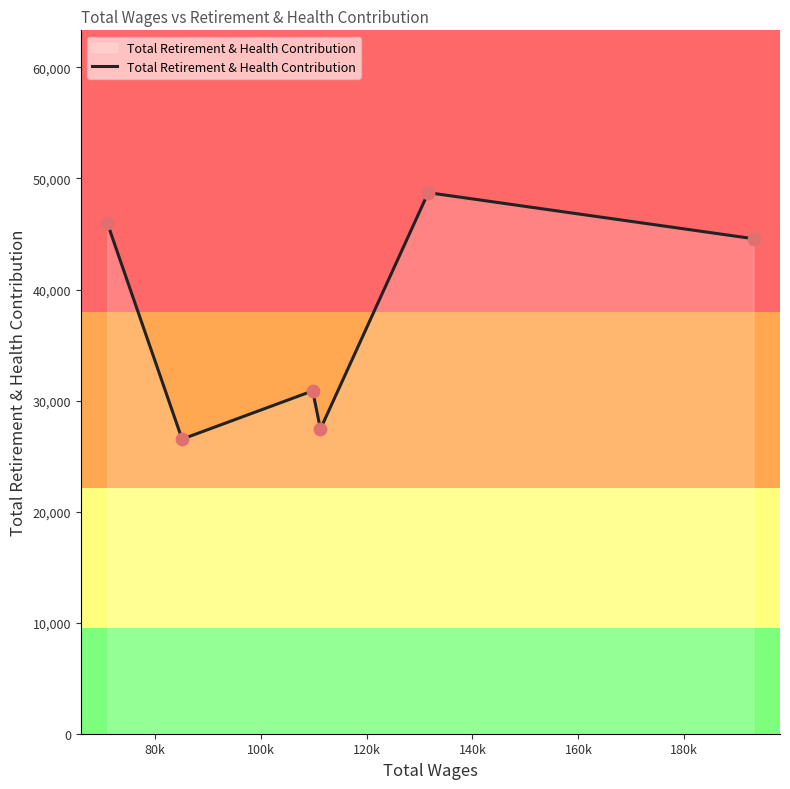

What is the maximum value shown in the chart?

48725